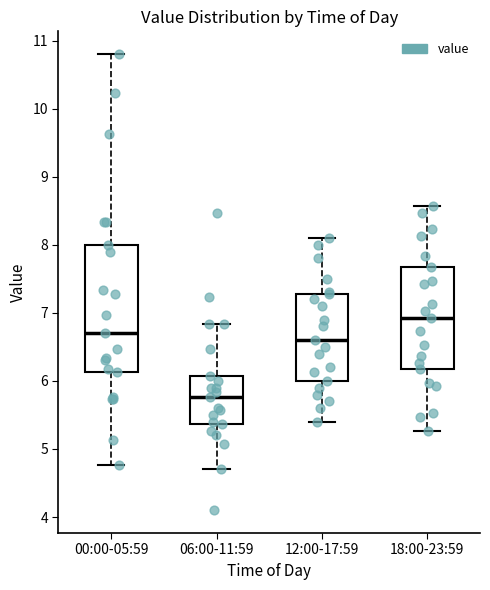

Reading left to right, read every box against the y-axis: the position of its median line, the range the box covers, and the ends of its whiskers. The values are not printed on the chart, so give them approximately, as read against the axis.

00:00-05:59: median 6.7, box 6.1 to 8.0, whiskers 4.8 to 10.8
06:00-11:59: median 5.8, box 5.4 to 6.1, whiskers 4.7 to 6.8
12:00-17:59: median 6.6, box 6.0 to 7.3, whiskers 5.4 to 8.1
18:00-23:59: median 6.9, box 6.2 to 7.7, whiskers 5.3 to 8.6